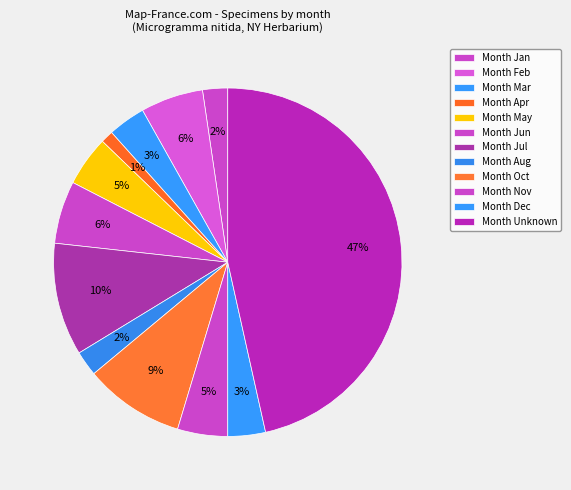

Count the number of slices in the pie.

12